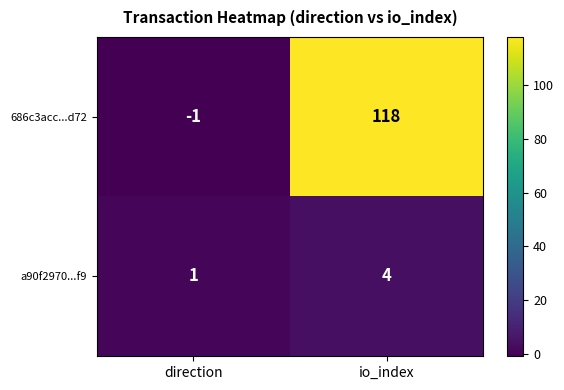

What is the difference between the highest and lowest values at io_index?

114